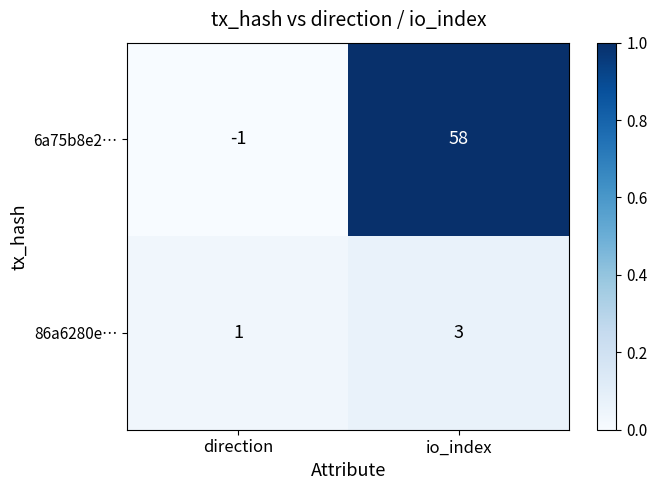

Rank the series by their maximum value, from highest to lowest.

6a75b8e2…, 86a6280e…